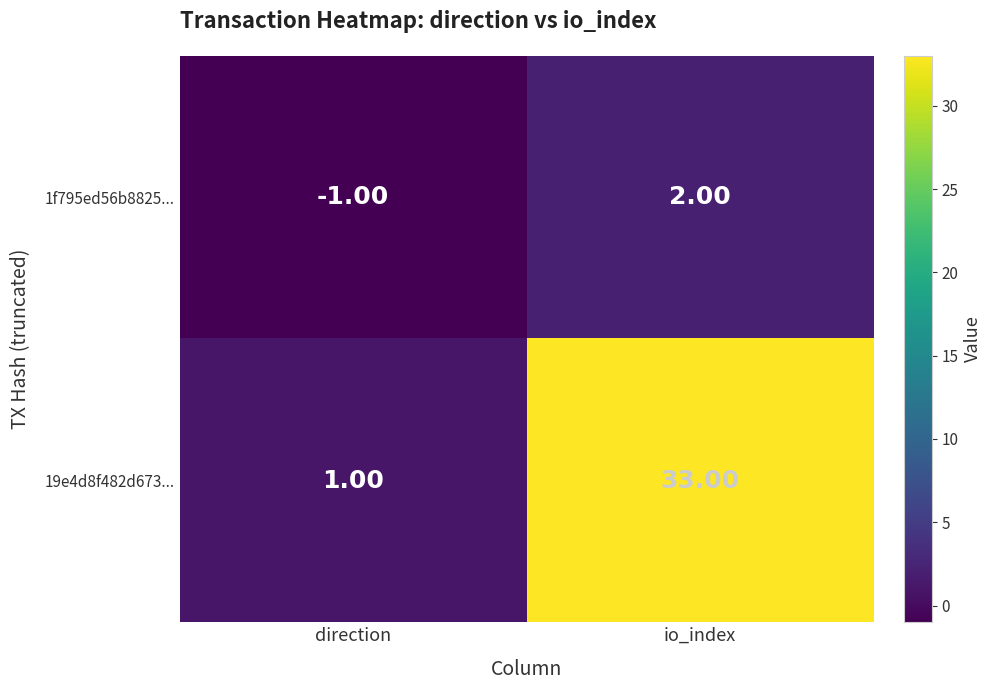

At which category is the sum across all series the highest?

io_index